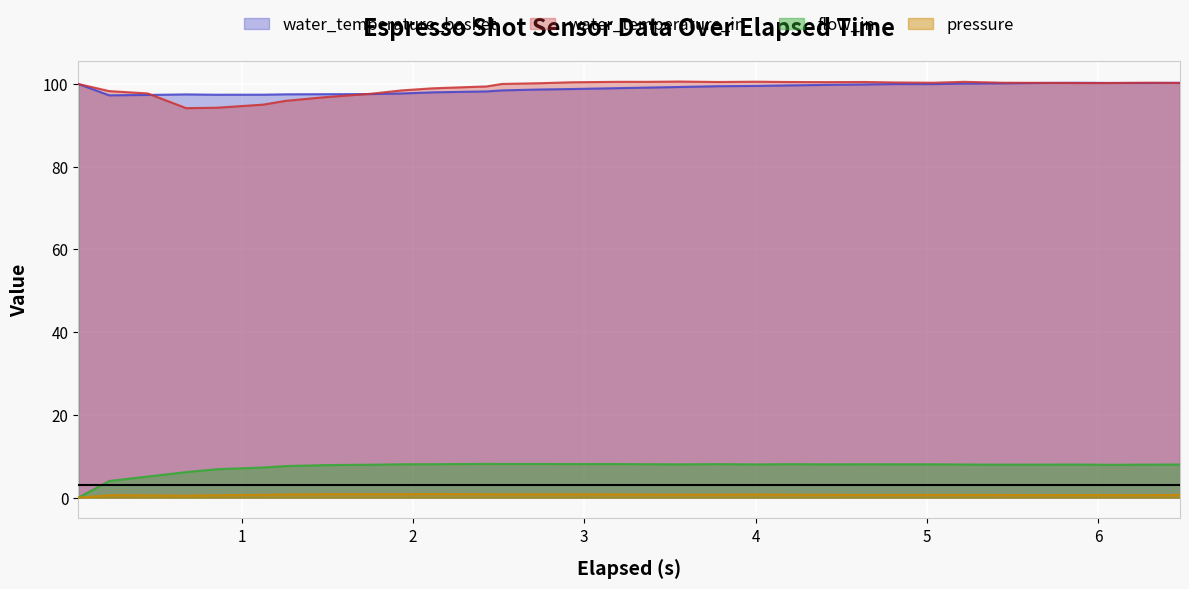

True or false: flow_in and water_temperature_in cross at least once.

False